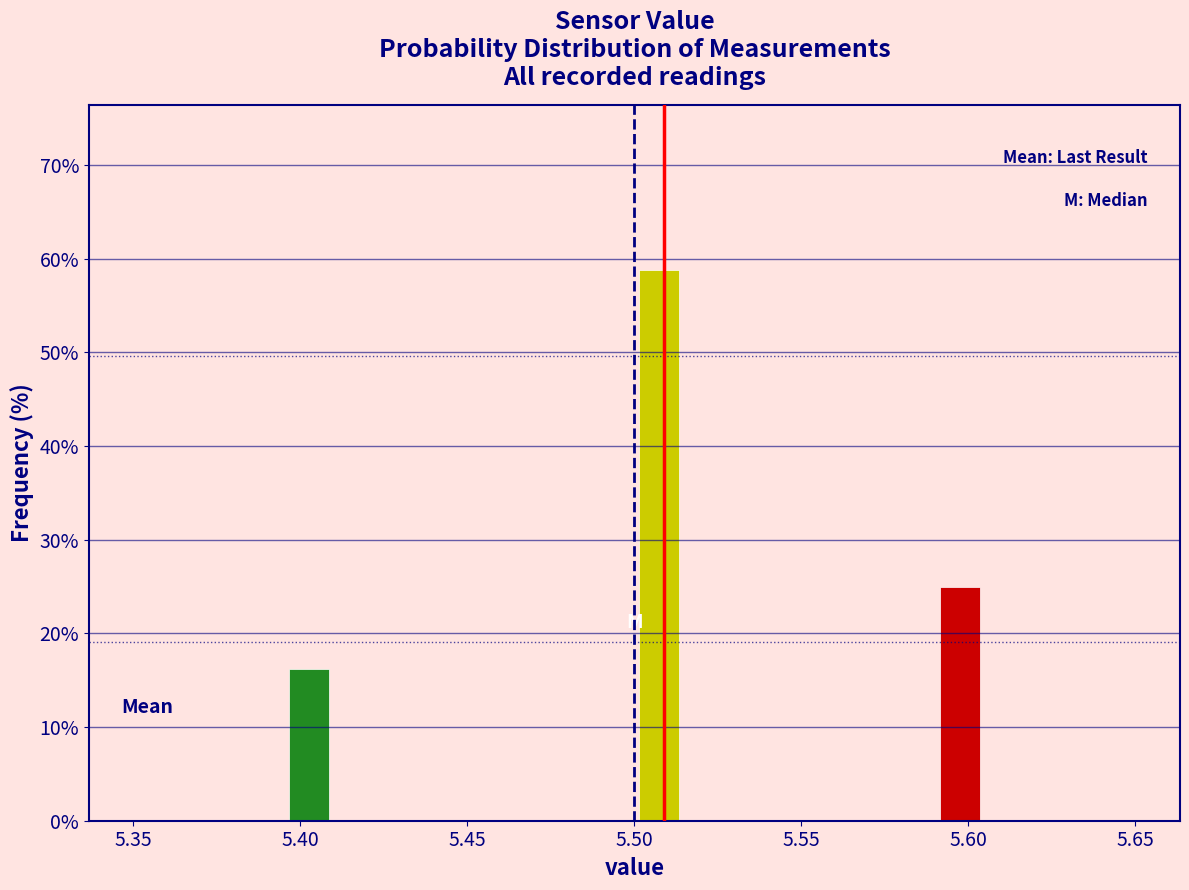

Around what value on the x-axis is the tallest bar? Give the approximate position of its centre, as read against the axis.

5.510